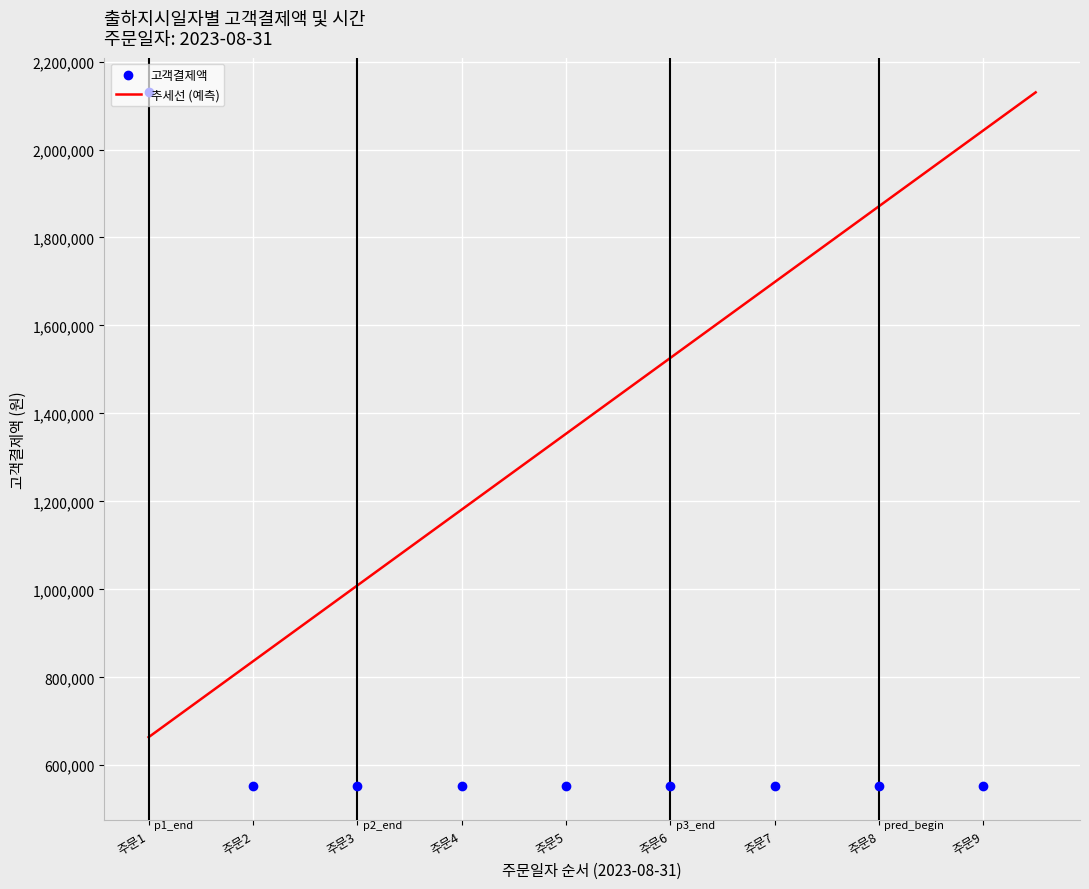

Read the value at 2023-08-31 10:15.

553350